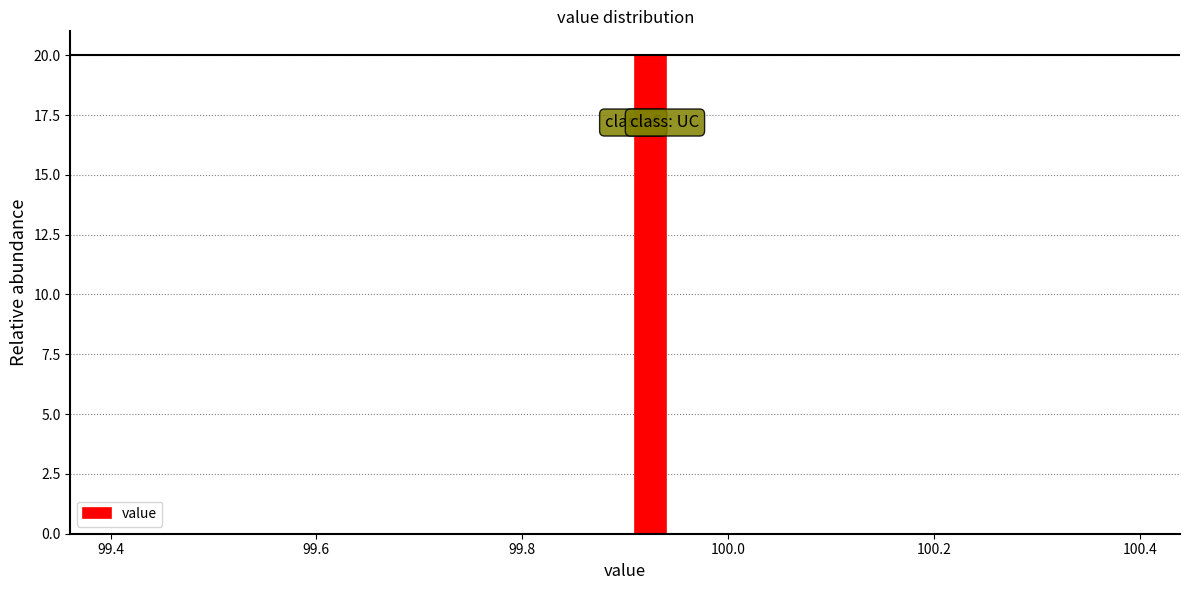

Around what value on the x-axis is the tallest bar? Give the approximate position of its centre, as read against the axis.

99.92